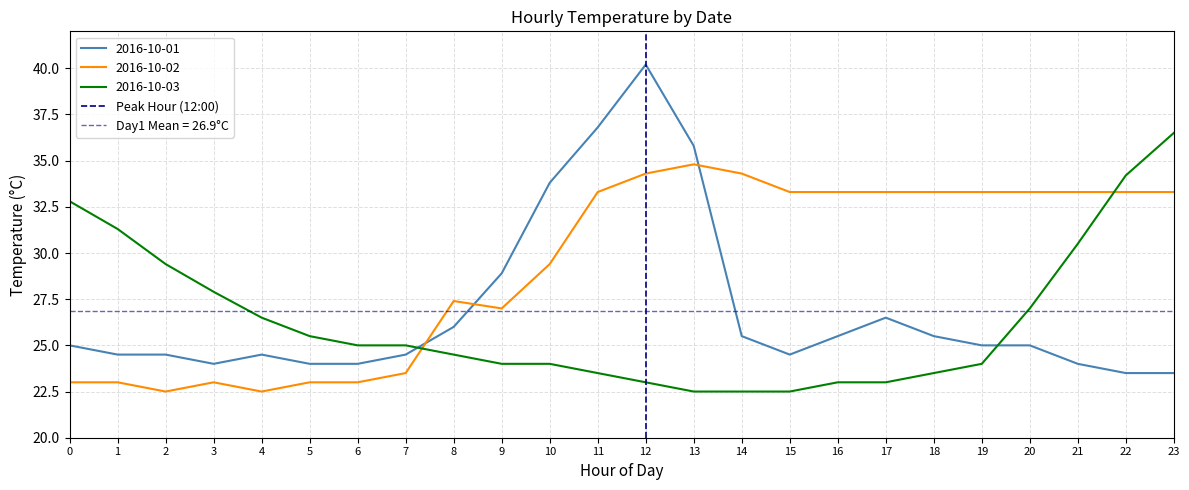

What is the highest value of the 2016-10-03 series?

36.5